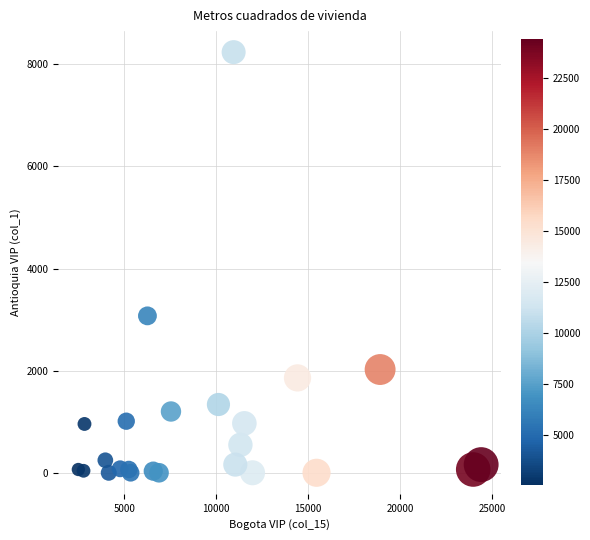

What Y value in the scatter plot is closest to 4119?

3073